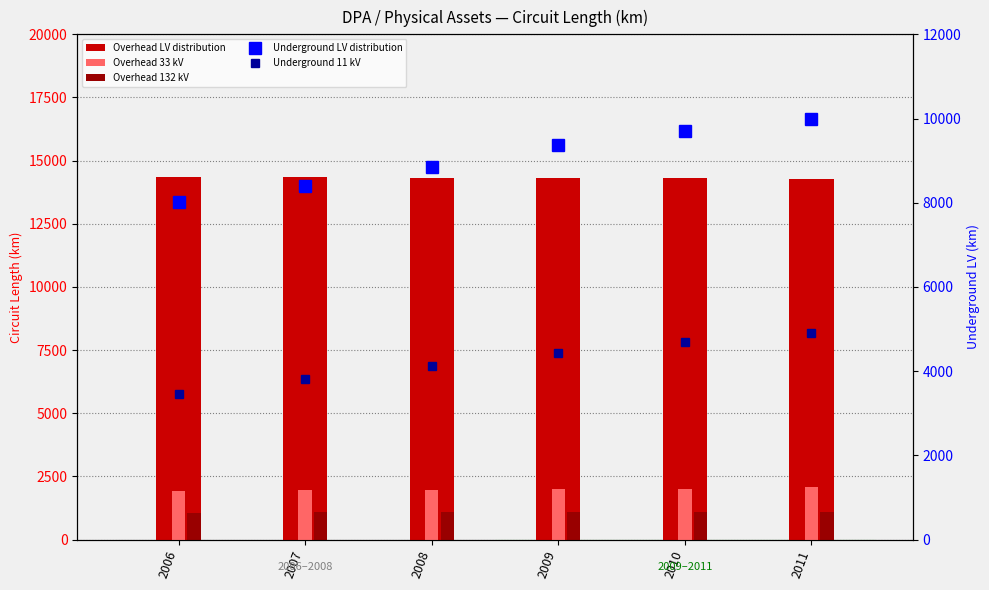

Is the value of Overhead LV distribution at 2007 greater than the value of Overhead 33 kV at 2011?

Yes